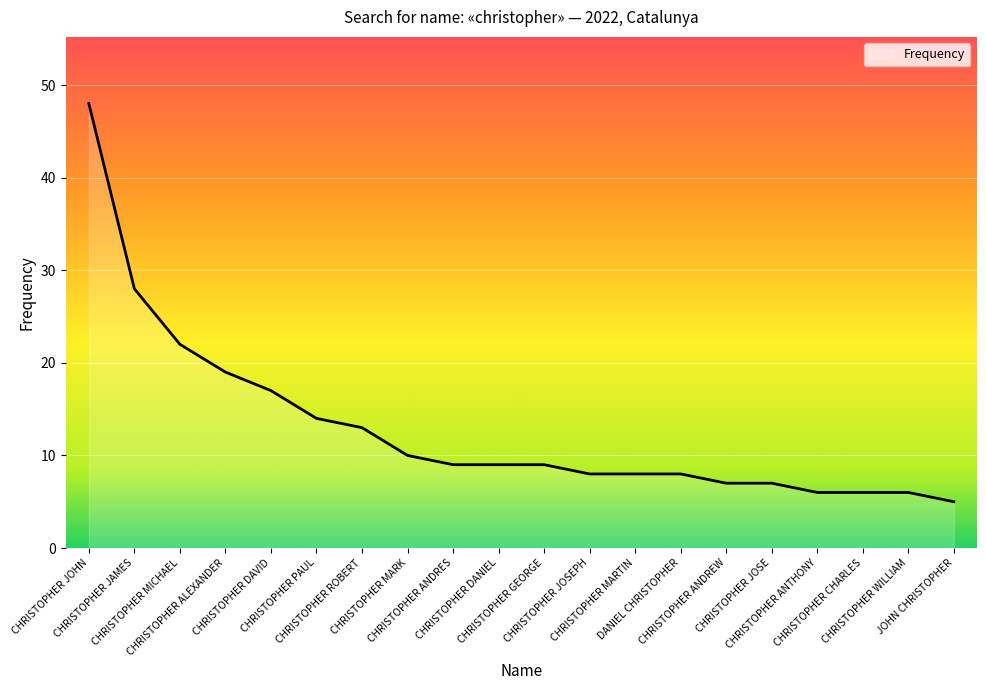

How many lines are shown in the chart?

1